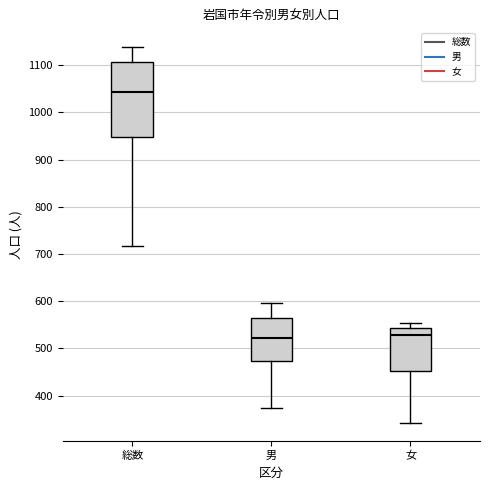

Which box's median line is the highest?

総数